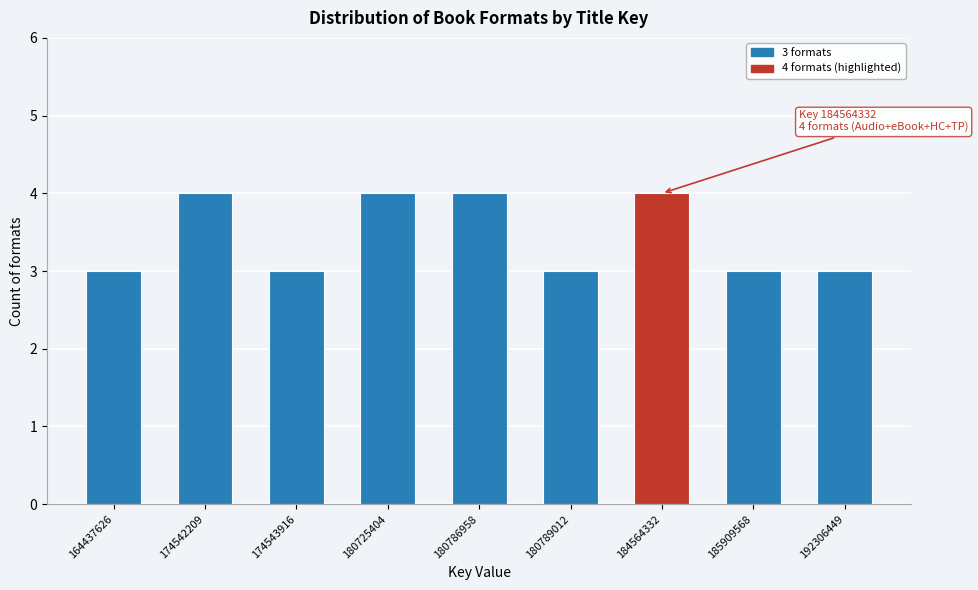

Reading right to left, extract all data points from this chart.

3	3	4	3	4	4	3	4	3